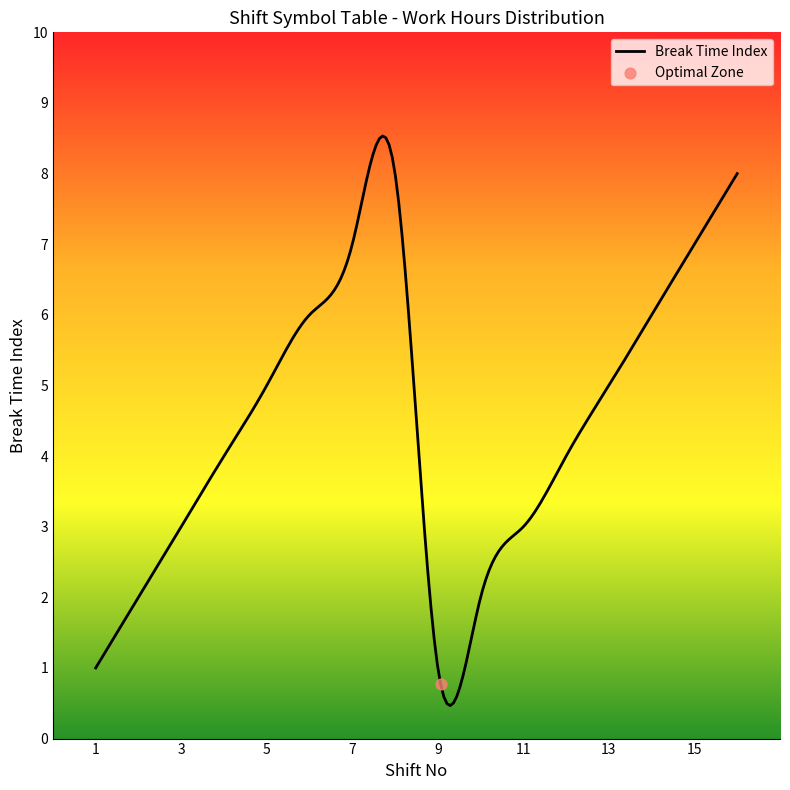

What is the minimum value shown in the chart?

0.5